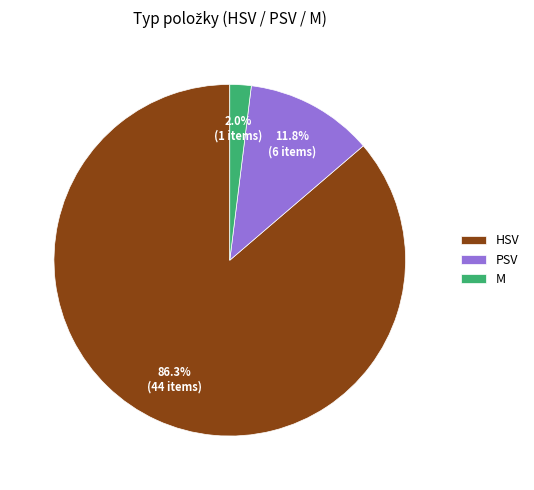

To the nearest percent, what is the combined percentage of M and HSV?

88%